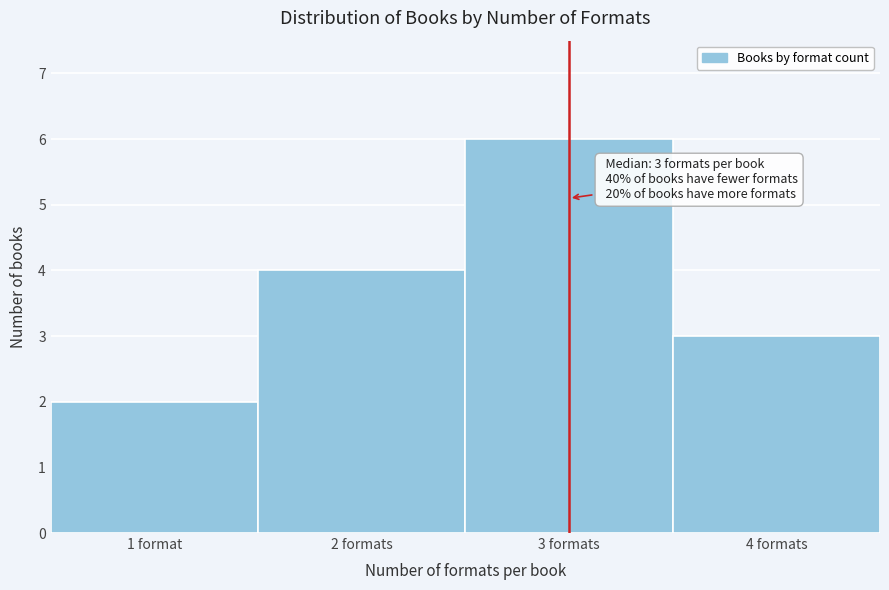

Reading left to right, transcribe all the data shown in this chart.

1 format=2	2 formats=4	3 formats=6	4 formats=3